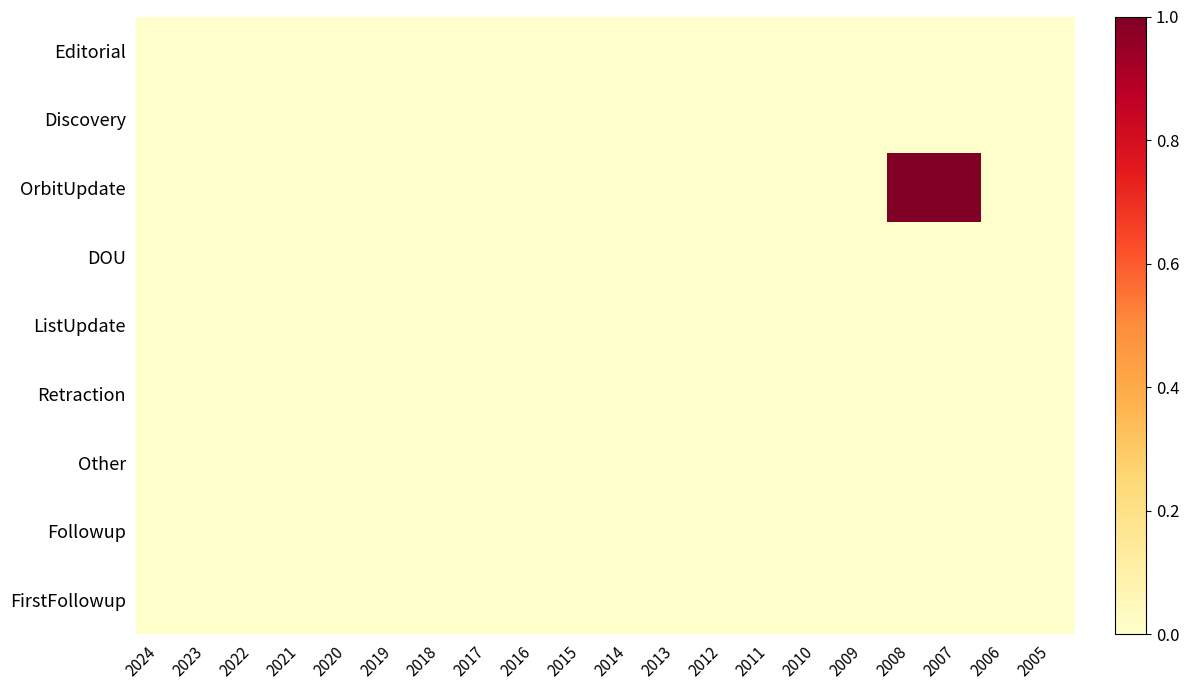

How many series are shown in this chart?

9